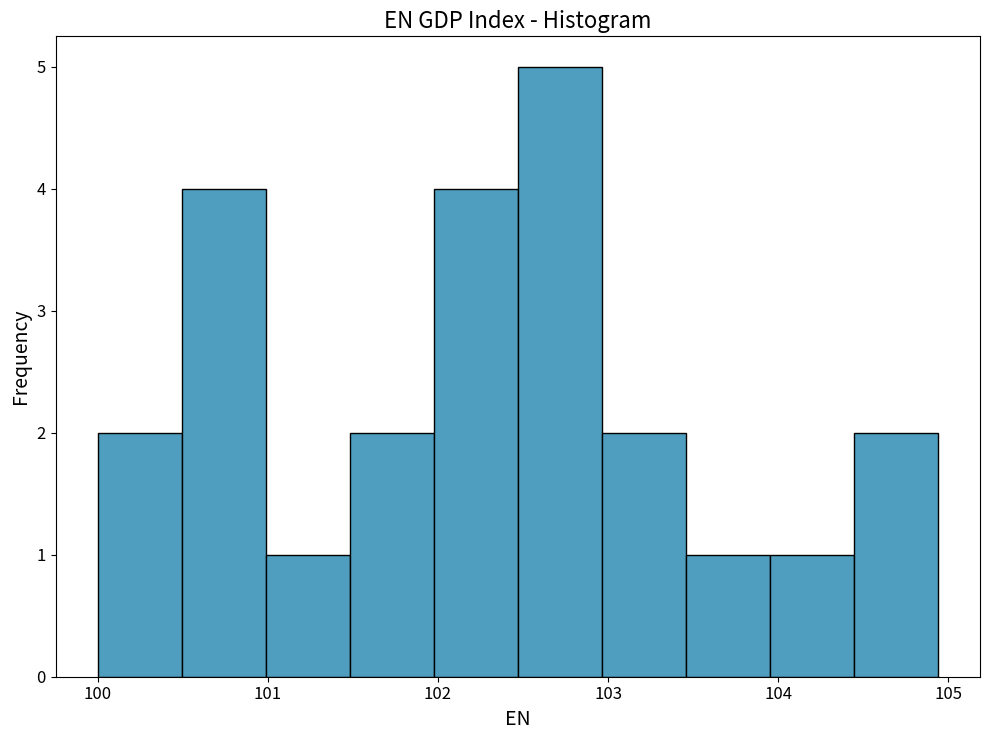

Which range on the x-axis has the tallest bar?

102.5 to 103.0